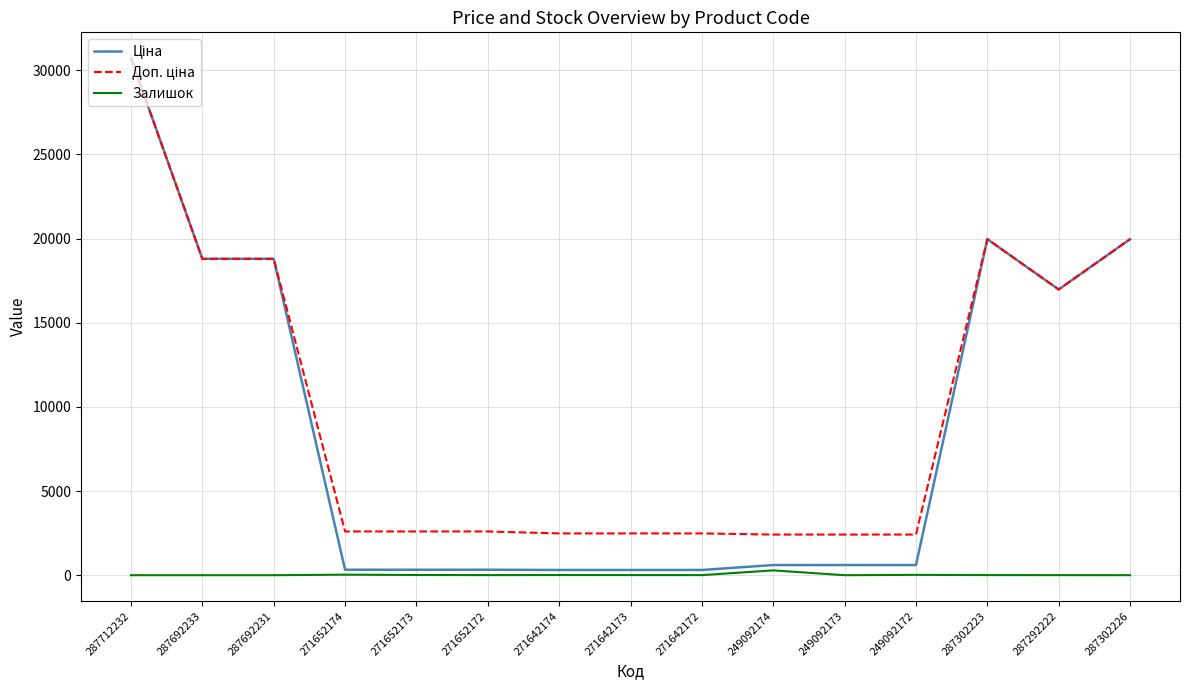

True or false: Залишок has a value of 5.0 at 271642172.

True